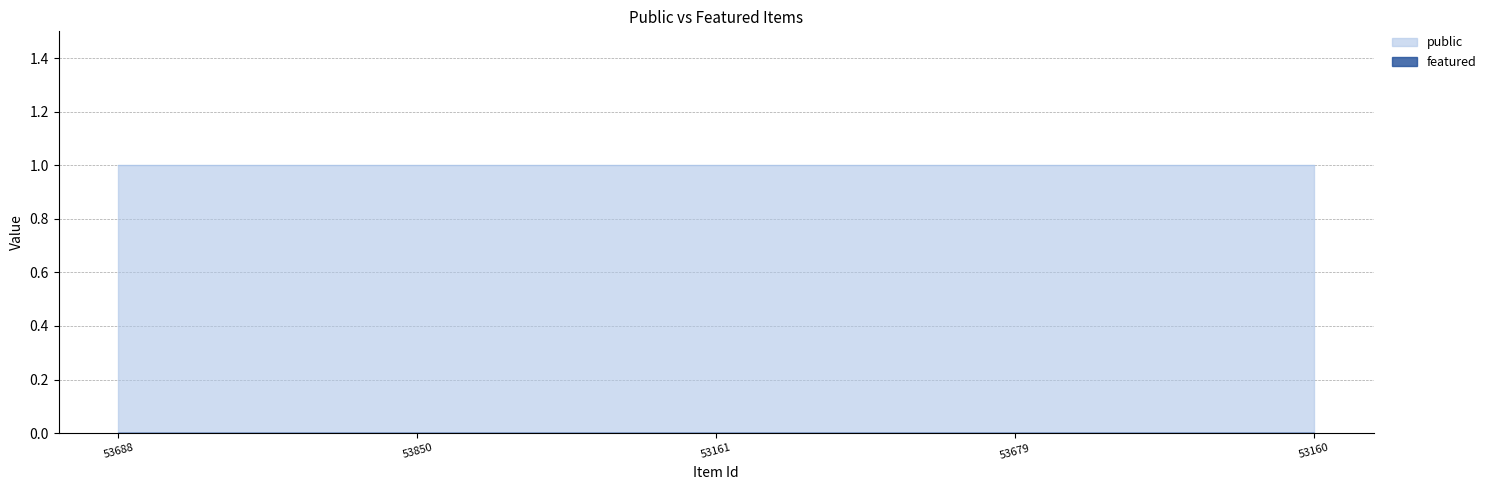

At how many categories does at least one series exceed 0?

5